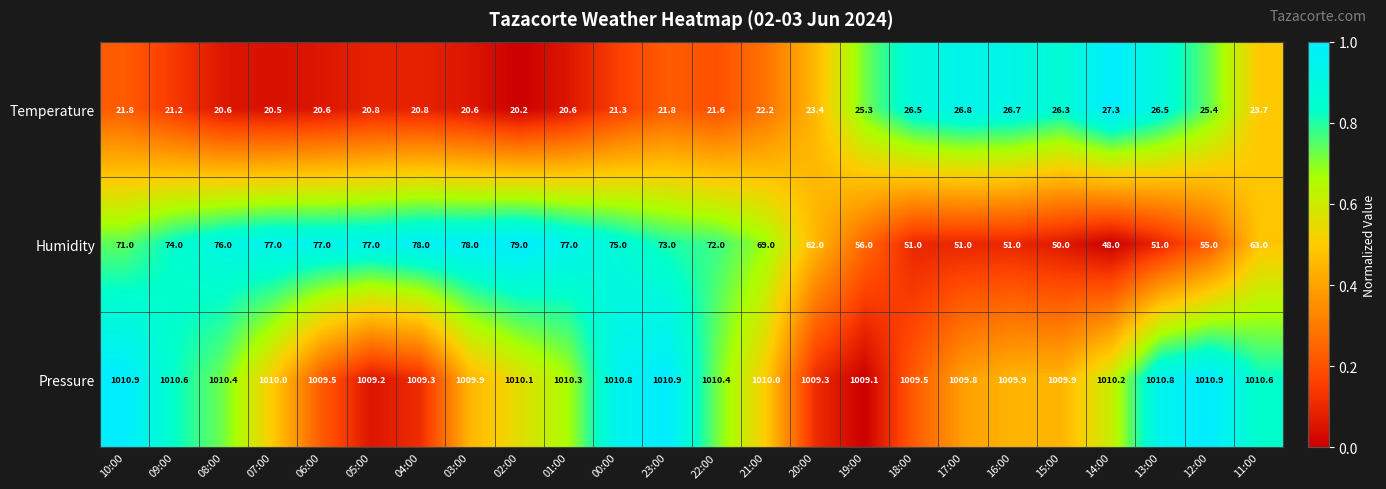

Between 03:00 and 16:00, which series saw the biggest shift?

Humidity